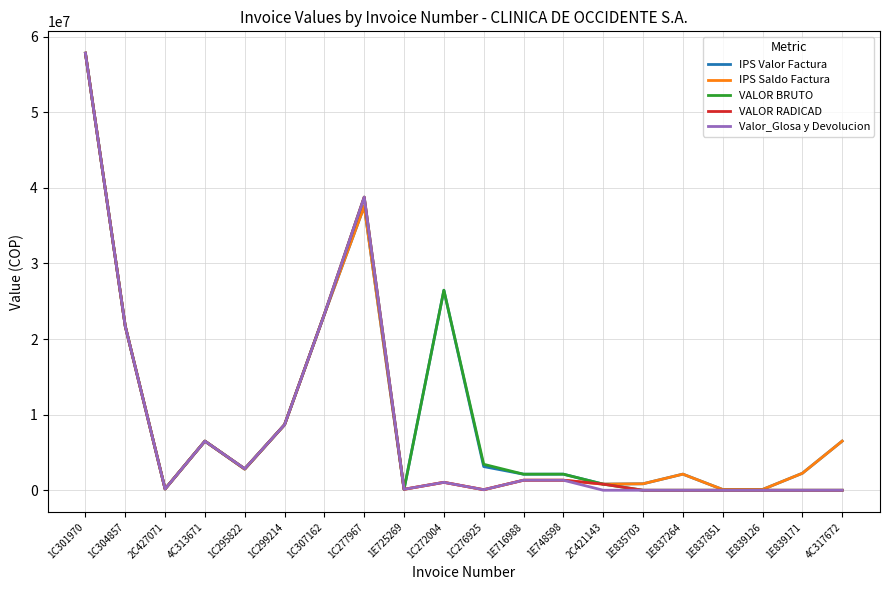

Which category has the highest value in the Valor_Glosa y Devolucion series?

1C301970